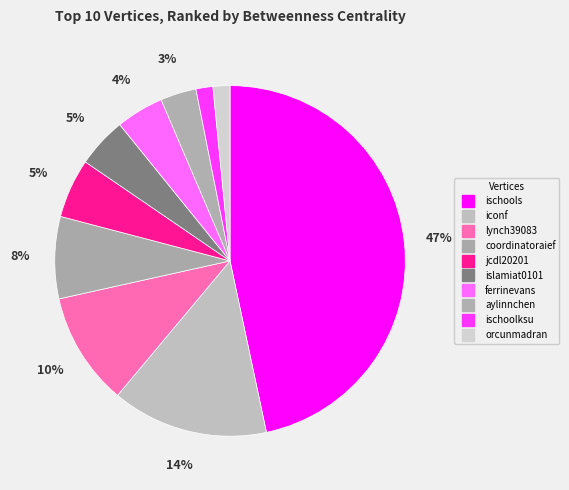

To the nearest percent, what is the difference between the largest and smallest slice percentages?

45%